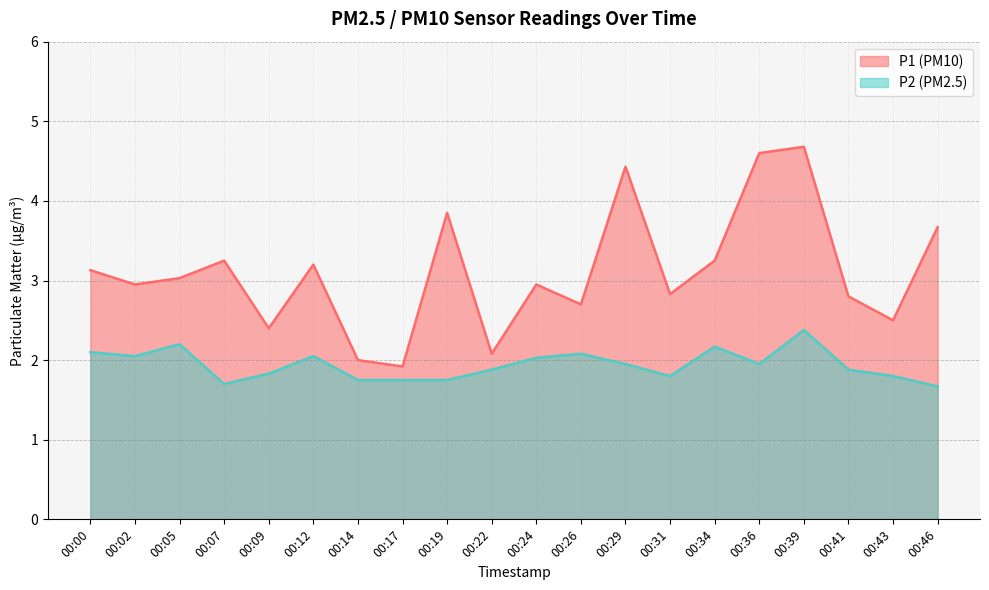

True or false: P1 and P2 intersect in this chart.

False